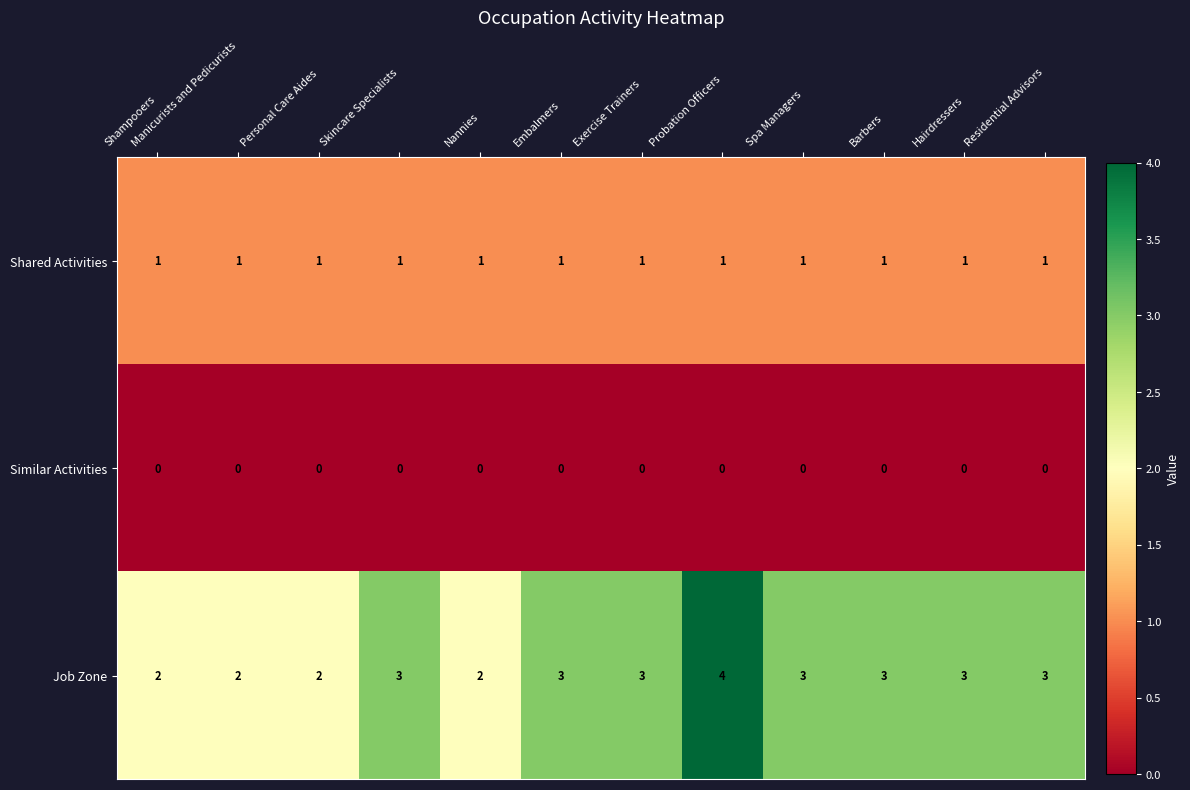

How many distinct data groups are displayed?

3